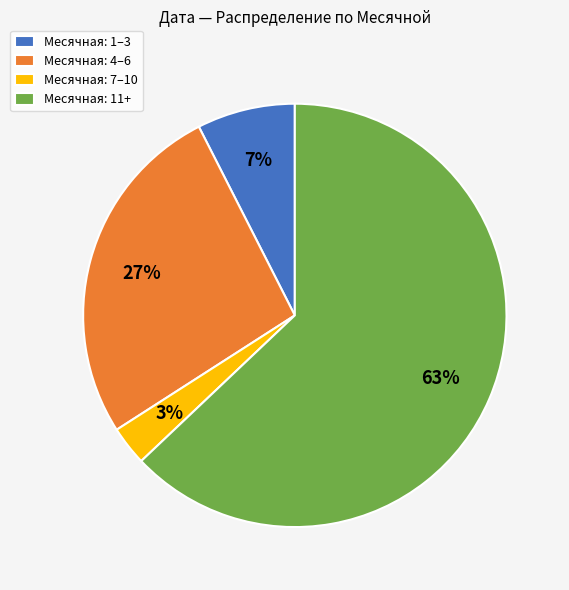

How many slices are in this pie chart?

4